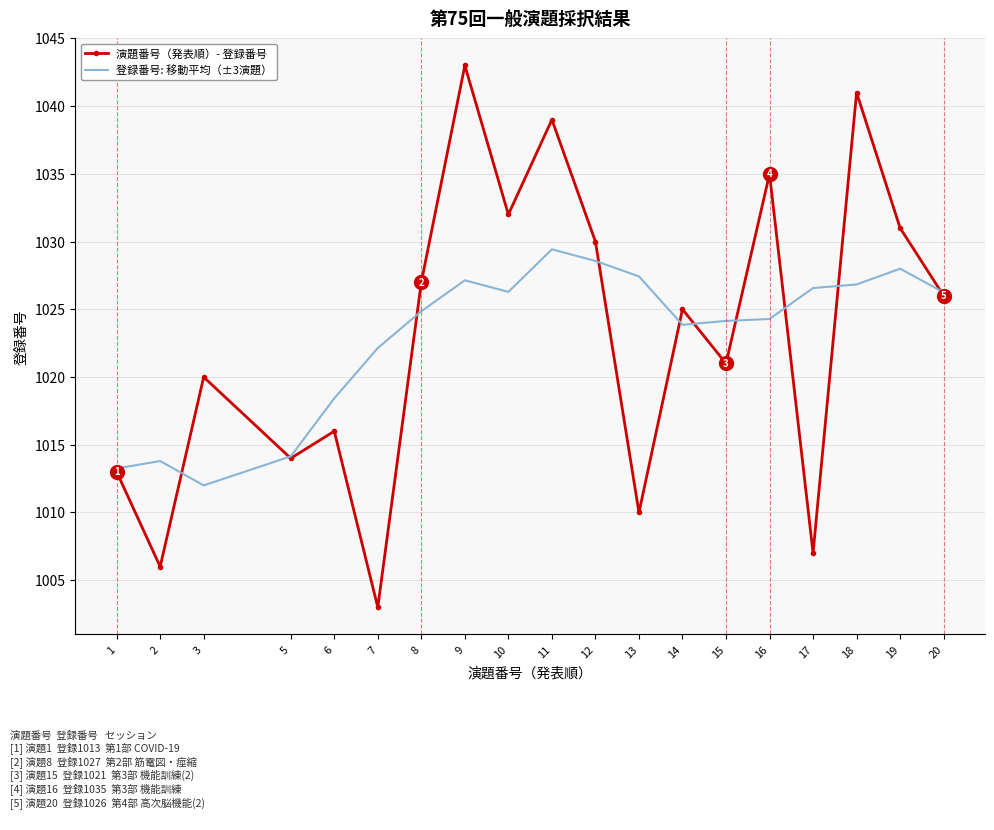

How many interior local peaks does the 演題番号（発表順）- 登録番号 series have?

7